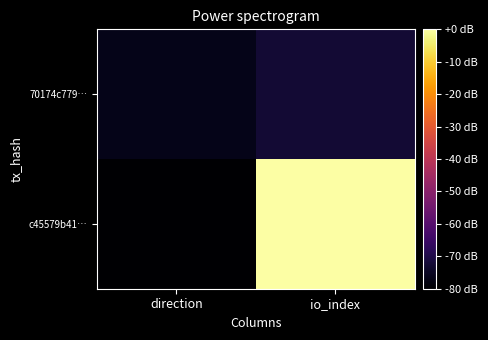

At which category is the sum across all series the highest?

io_index